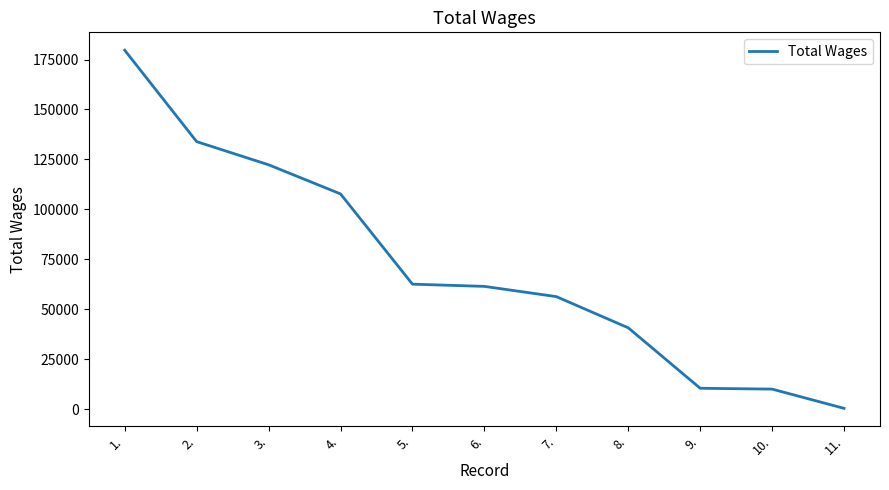

Between 5. and 8., which is larger?

5.